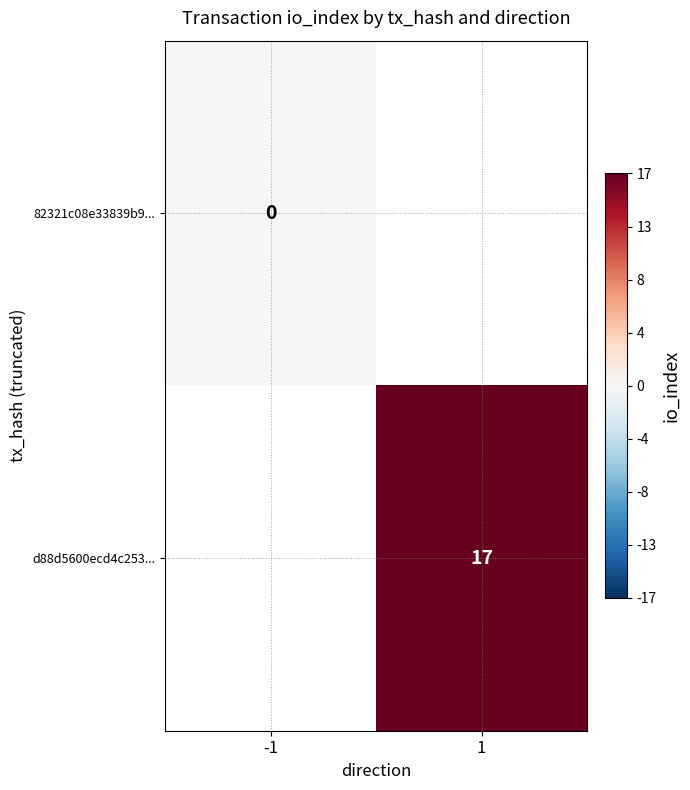

Count the number of data series in this chart.

2